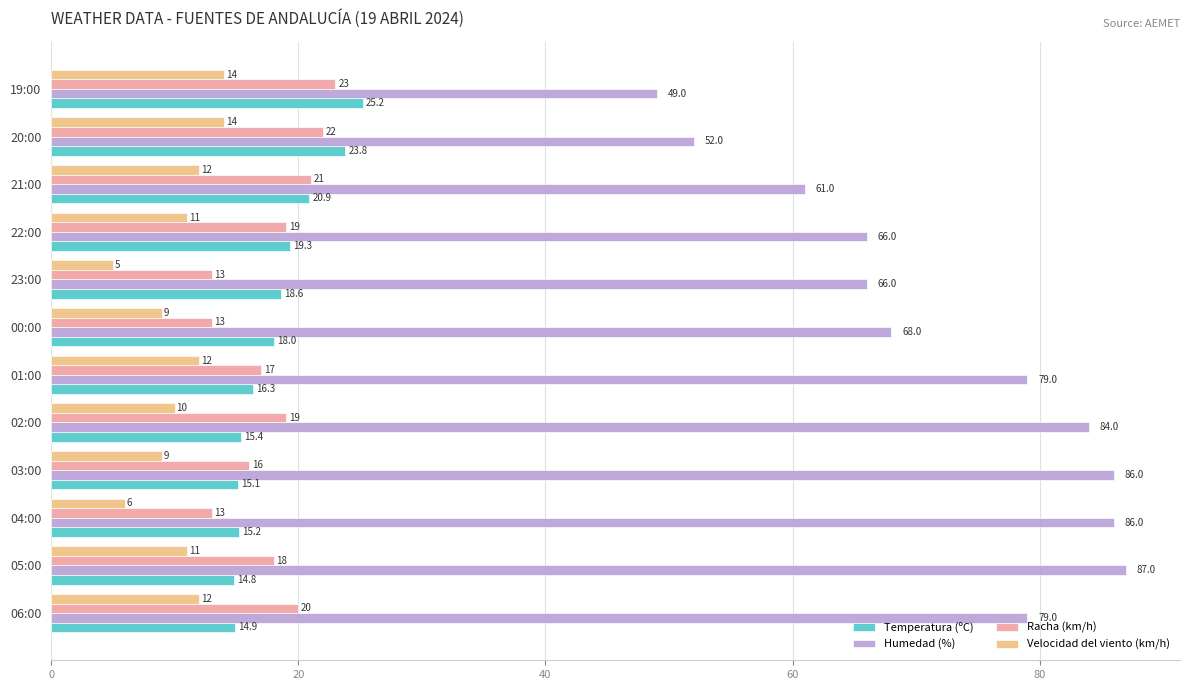

At which category does the chart reach its peak across all series?

05:00